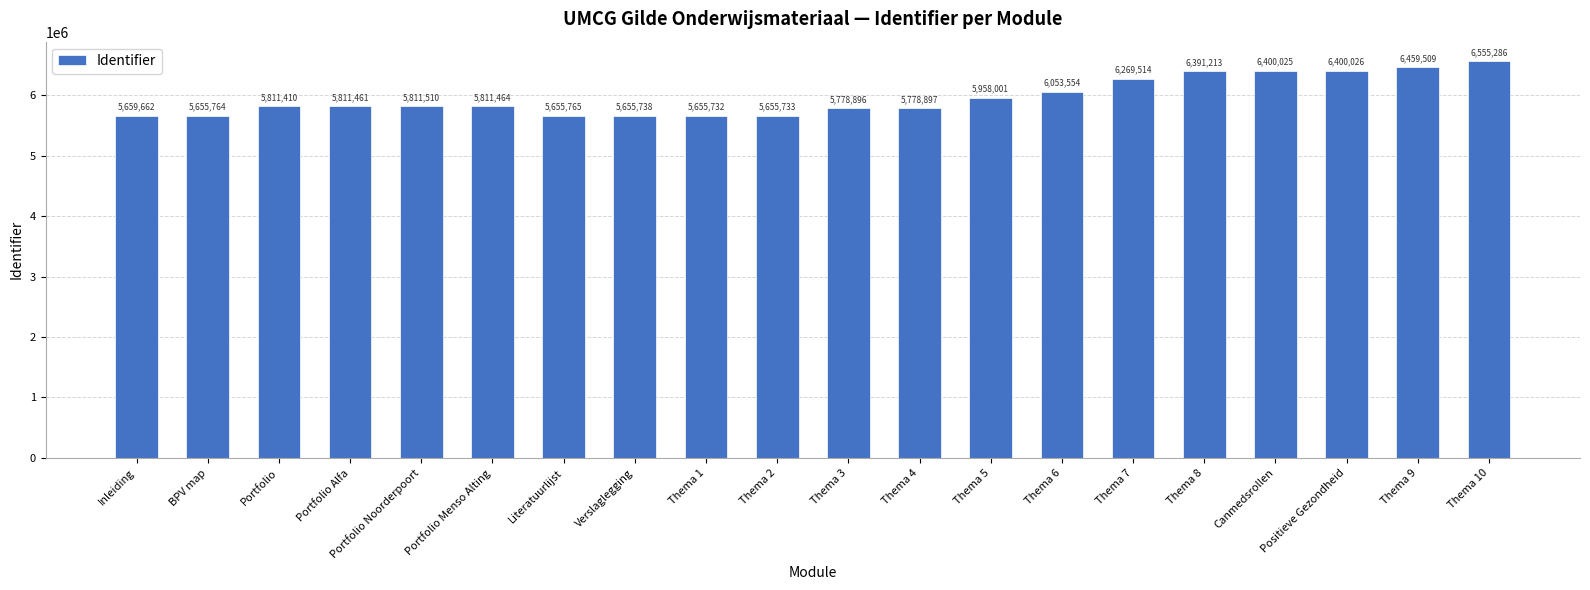

What is the value of the 9th bar from the left?

5655732